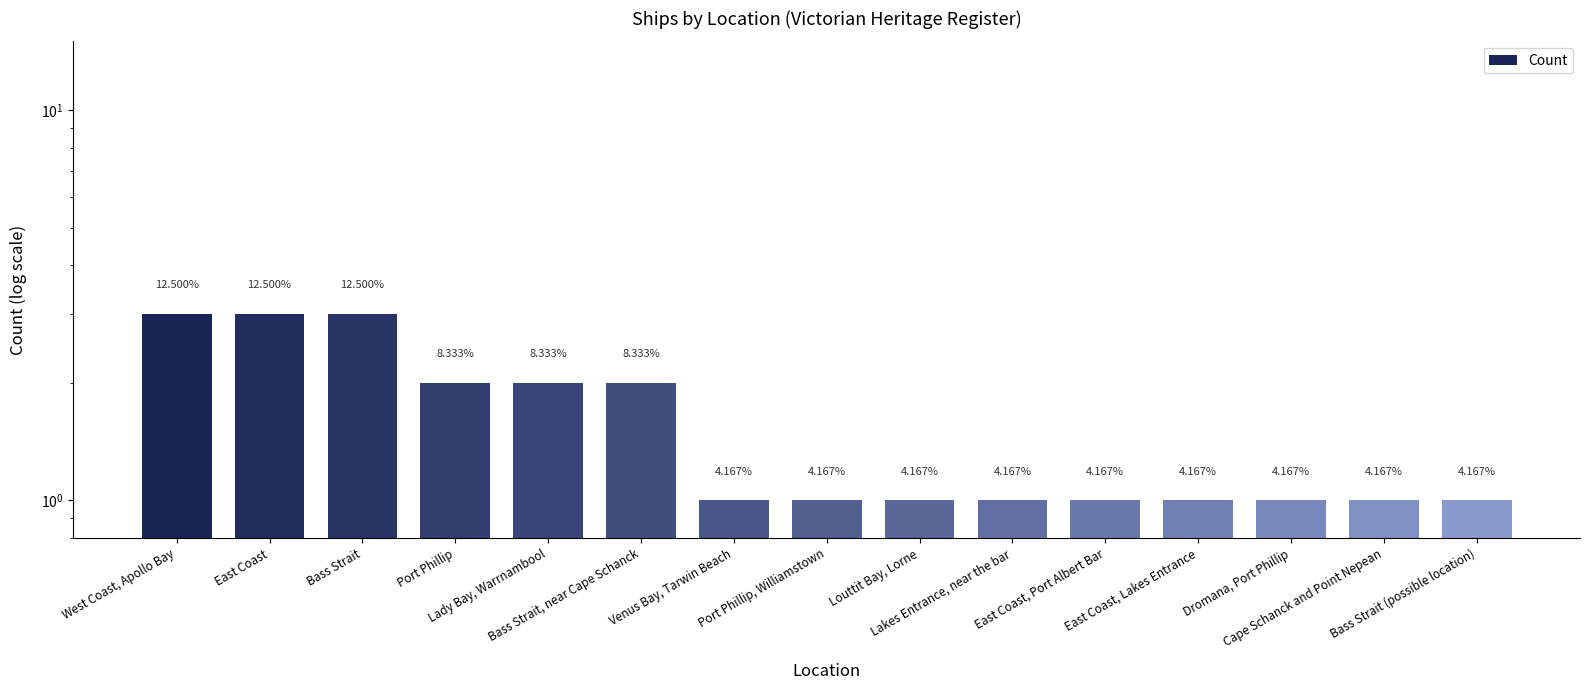

Between East Coast, Lakes Entrance and Bass Strait (possible location), which is larger?

East Coast, Lakes Entrance